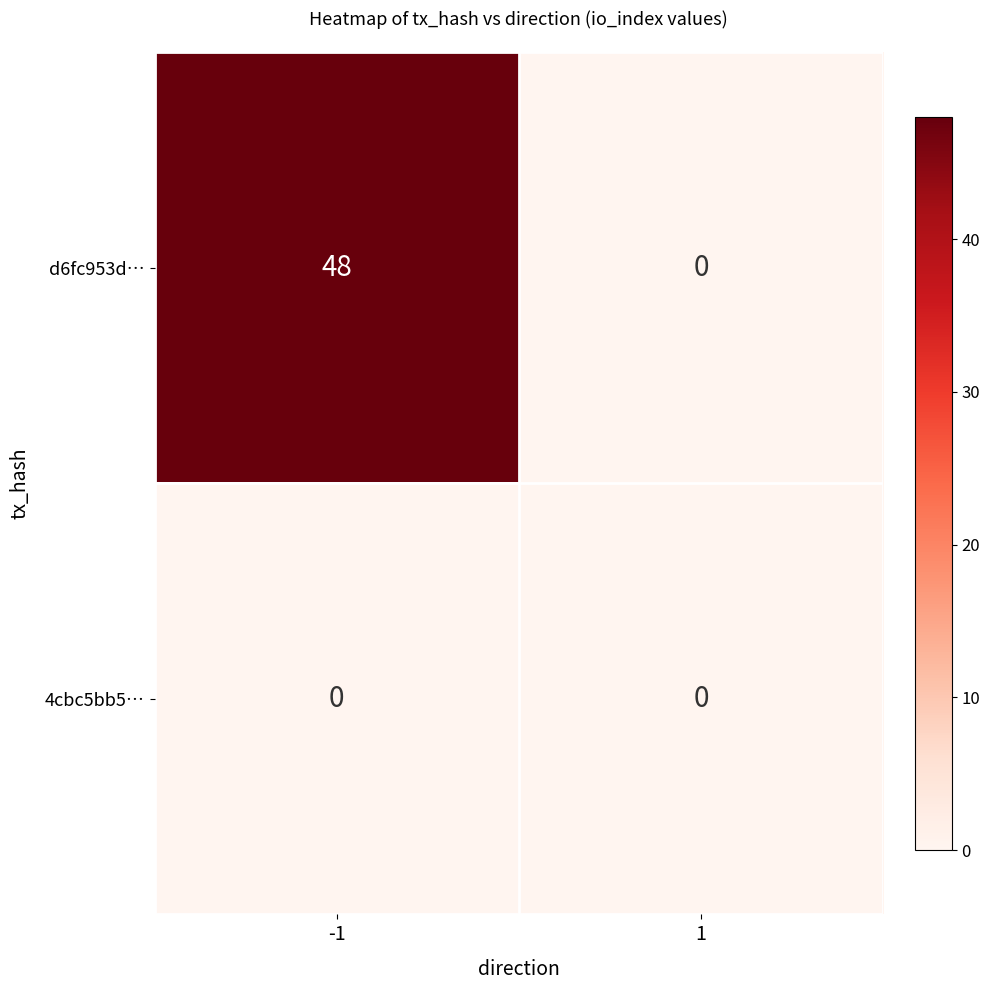

List the series in order of their peak value, lowest first.

4cbc5bb5…, d6fc953d…